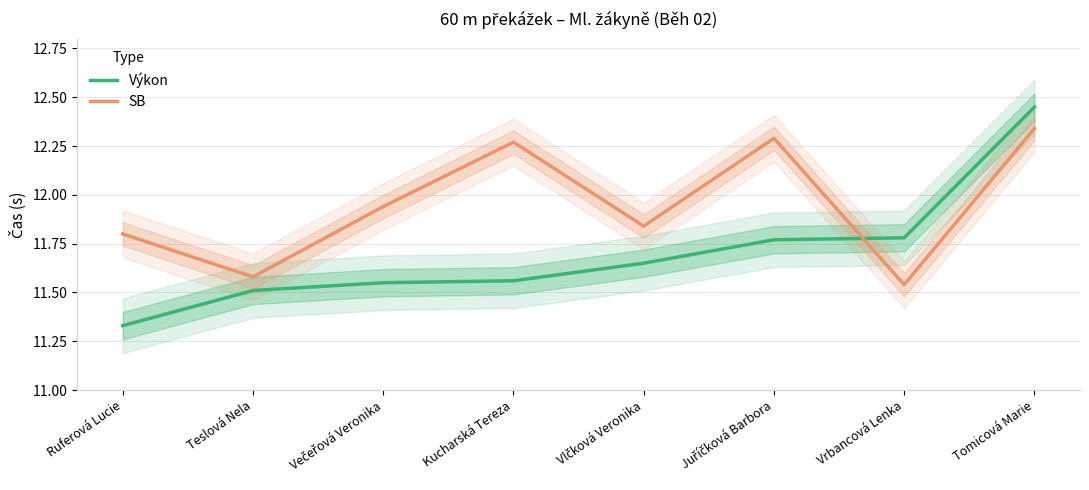

At which label does Výkon reach its peak?

Tomicová Marie